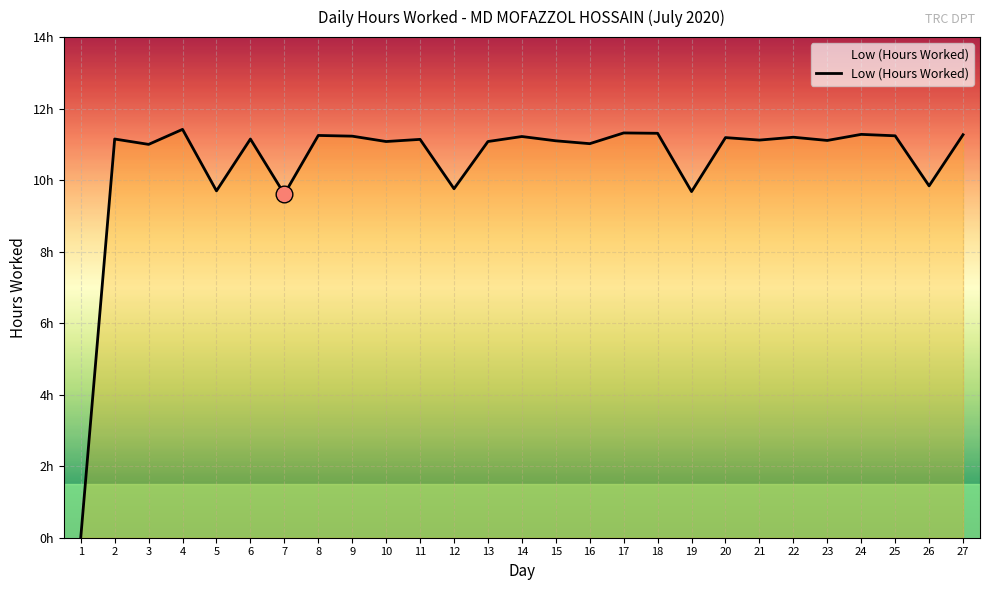

Is it true that the value at 24 is 7.0?

False